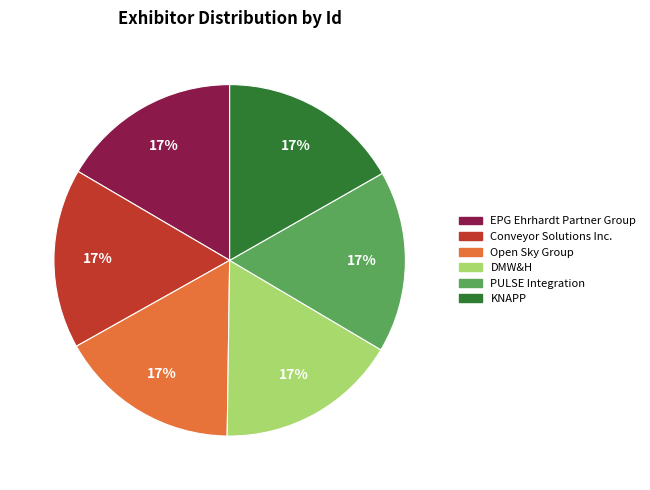

Is there a majority slice in this chart?

No